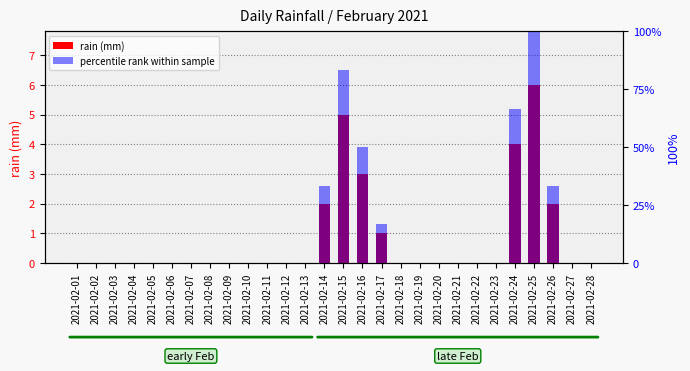

Reading left to right, list all the values displayed in this chart.

rain (mm): 2021-02-01=0.0	2021-02-02=0.0	2021-02-03=0.0	2021-02-04=0.0	2021-02-05=0.0	2021-02-06=0.0	2021-02-07=0.0	2021-02-08=0.0	2021-02-09=0.0	2021-02-10=0.0	2021-02-11=0.0	2021-02-12=0.0	2021-02-13=0.0	2021-02-14=2.0	2021-02-15=5.0	2021-02-16=3.0	2021-02-17=1.0	2021-02-18=0.0	2021-02-19=0.0	2021-02-20=0.0	2021-02-21=0.0	2021-02-22=0.0	2021-02-23=0.0	2021-02-24=4.0	2021-02-25=6.0	2021-02-26=2.0	2021-02-27=0.0	2021-02-28=0.0
percentile rank within sample: 2021-02-01=0.0	2021-02-02=0.0	2021-02-03=0.0	2021-02-04=0.0	2021-02-05=0.0	2021-02-06=0.0	2021-02-07=0.0	2021-02-08=0.0	2021-02-09=0.0	2021-02-10=0.0	2021-02-11=0.0	2021-02-12=0.0	2021-02-13=0.0	2021-02-14=33.3	2021-02-15=83.3	2021-02-16=50.0	2021-02-17=16.7	2021-02-18=0.0	2021-02-19=0.0	2021-02-20=0.0	2021-02-21=0.0	2021-02-22=0.0	2021-02-23=0.0	2021-02-24=66.7	2021-02-25=100.0	2021-02-26=33.3	2021-02-27=0.0	2021-02-28=0.0